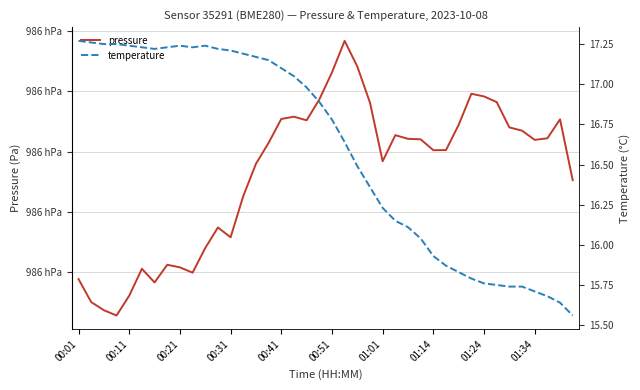

Between 19 and 32, which series saw the biggest shift?

temperature